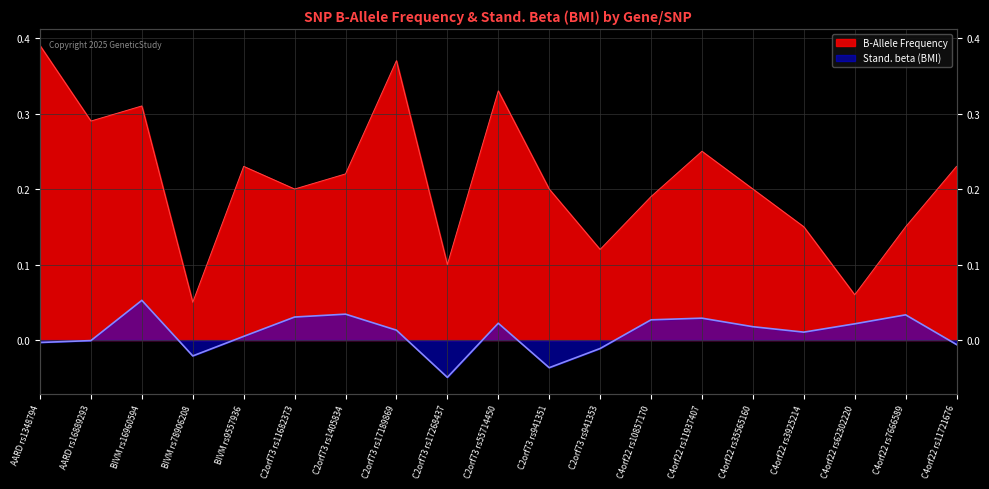

What are all the series names shown in the legend?

B-Allele Frequency, Stand. beta BMI